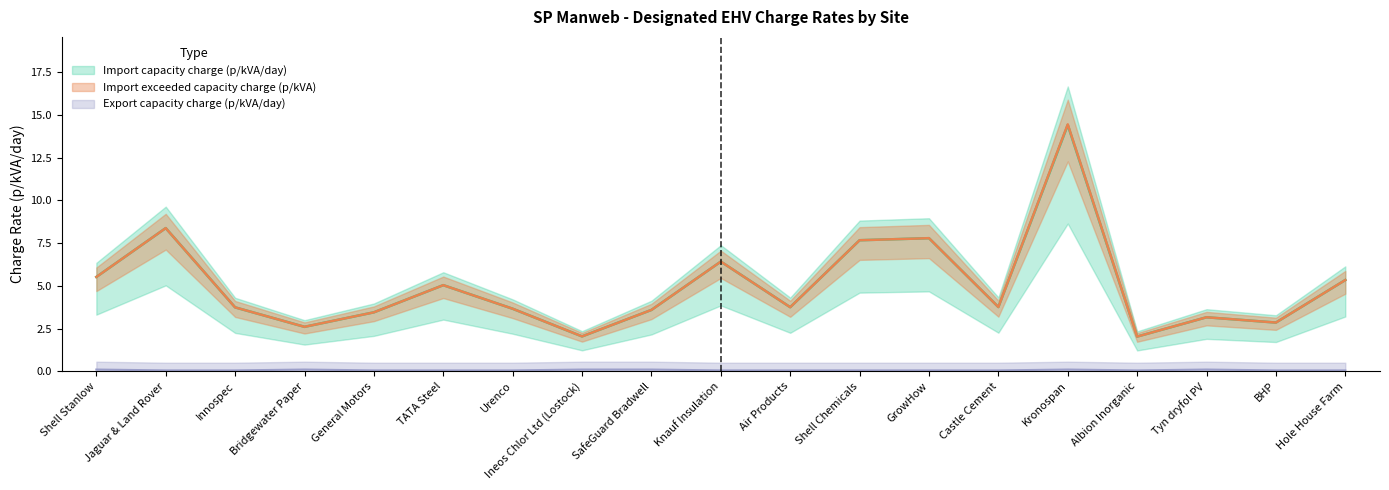

What are all the series names shown in the legend?

Import capacity charge (p/kVA/day), Import exceeded capacity charge (p/kVA), Export capacity charge (p/kVA/day)